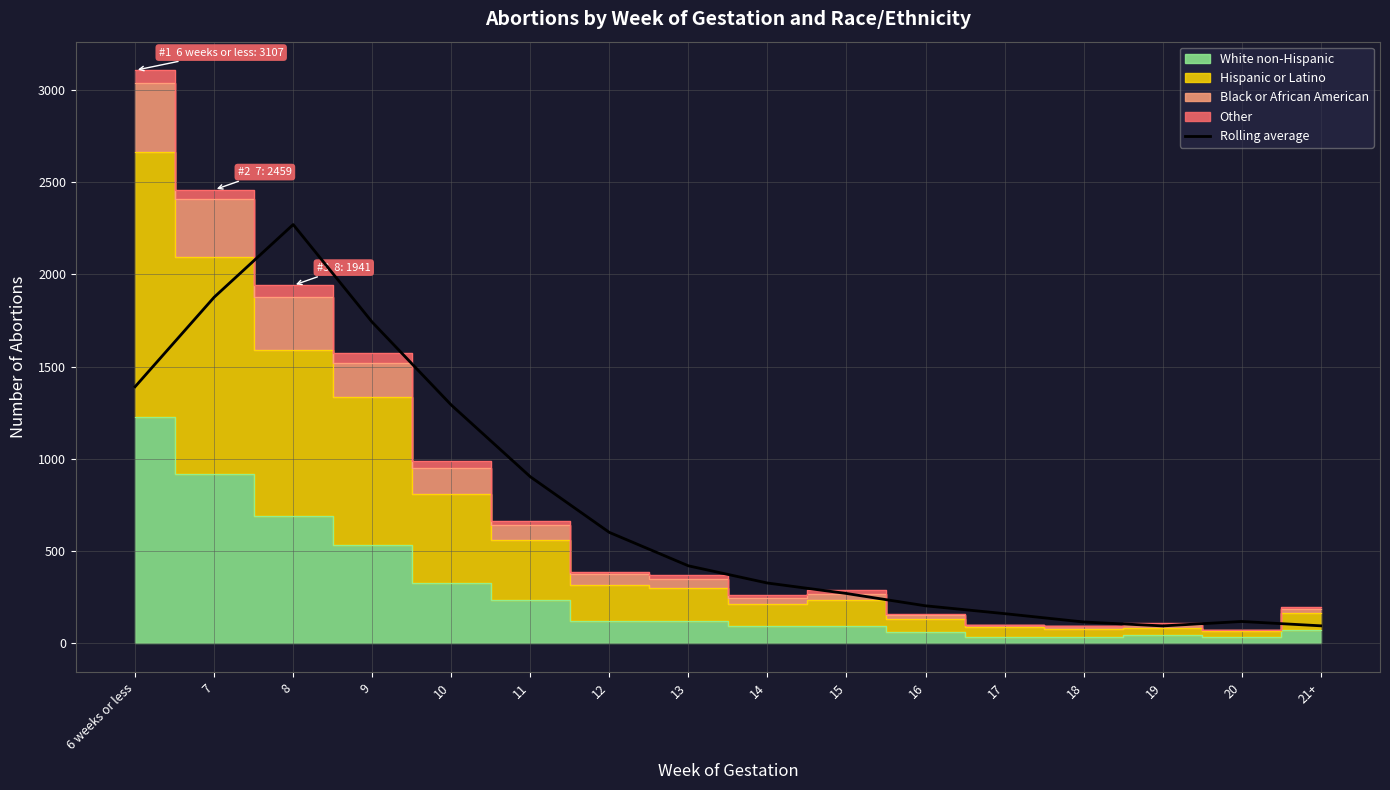

What is the ratio of the value at 19 to the value at 20?

0.8